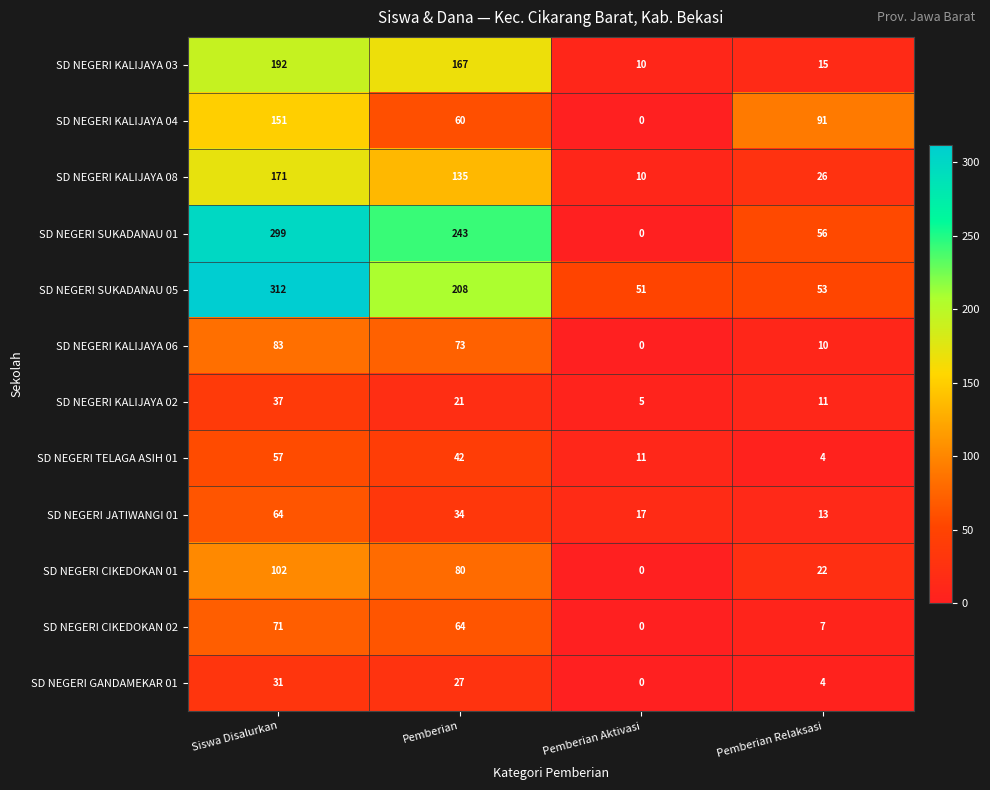

What is the total value across all series at Pemberian Aktivasi?

104